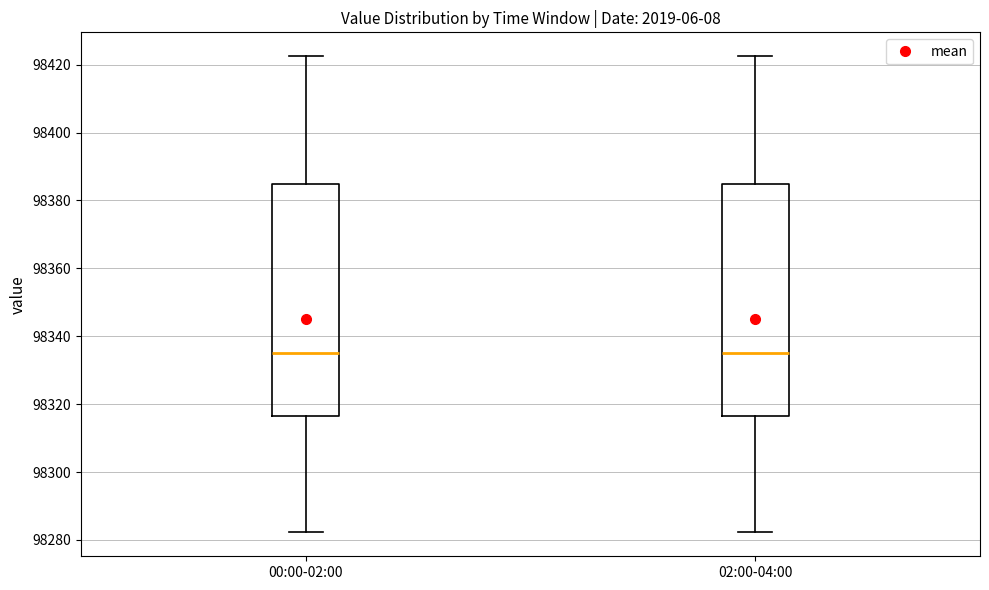

Where does the median line of the box for 02:00-04:00 sit on the y-axis? The values are not printed on the chart, so give them approximately, as read against the axis.

98336